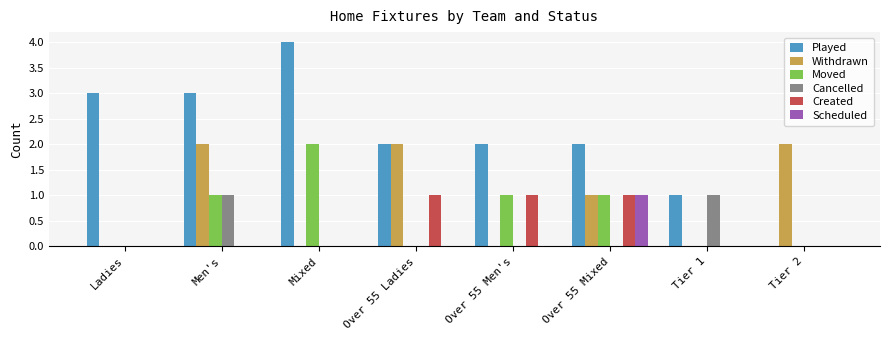

What is the total value across all series at Men's?

7